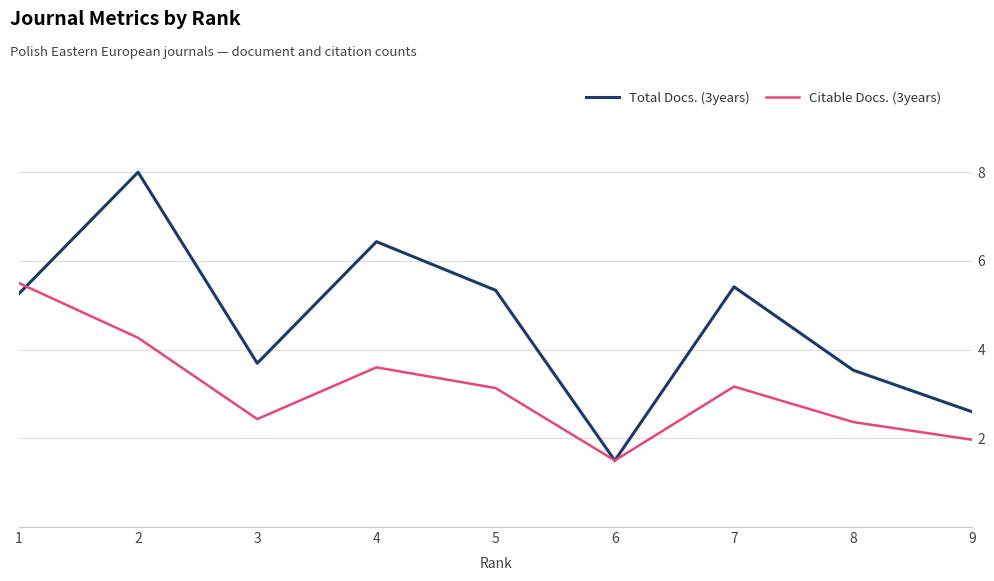

True or false: Total Docs. (3years) has more than 1 interior local peaks.

True